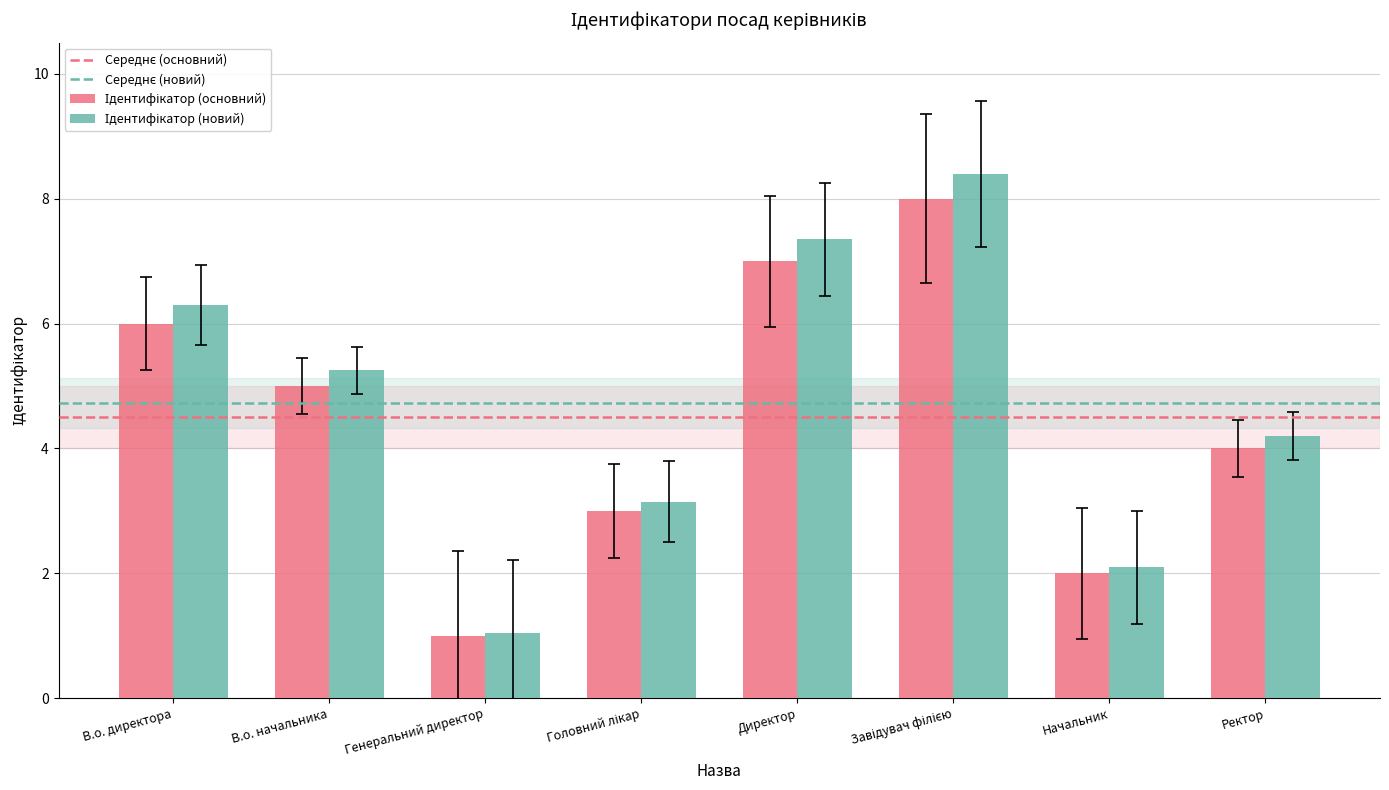

What is the total value across all series at Директор?

14.4